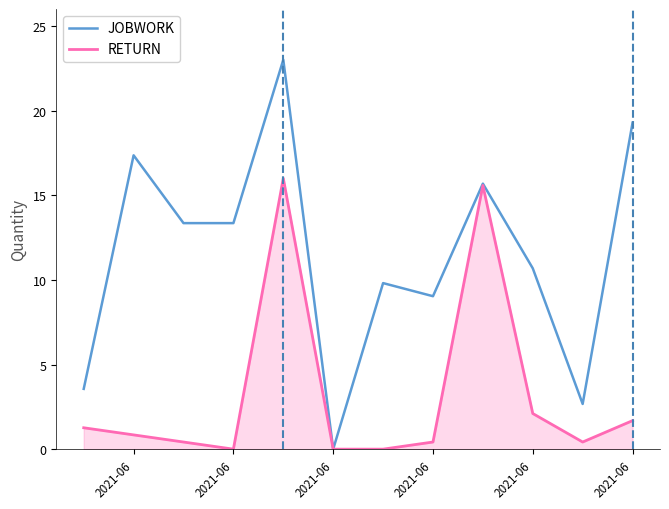

Rank the series by their maximum value, from lowest to highest.

RETURN, JOBWORK